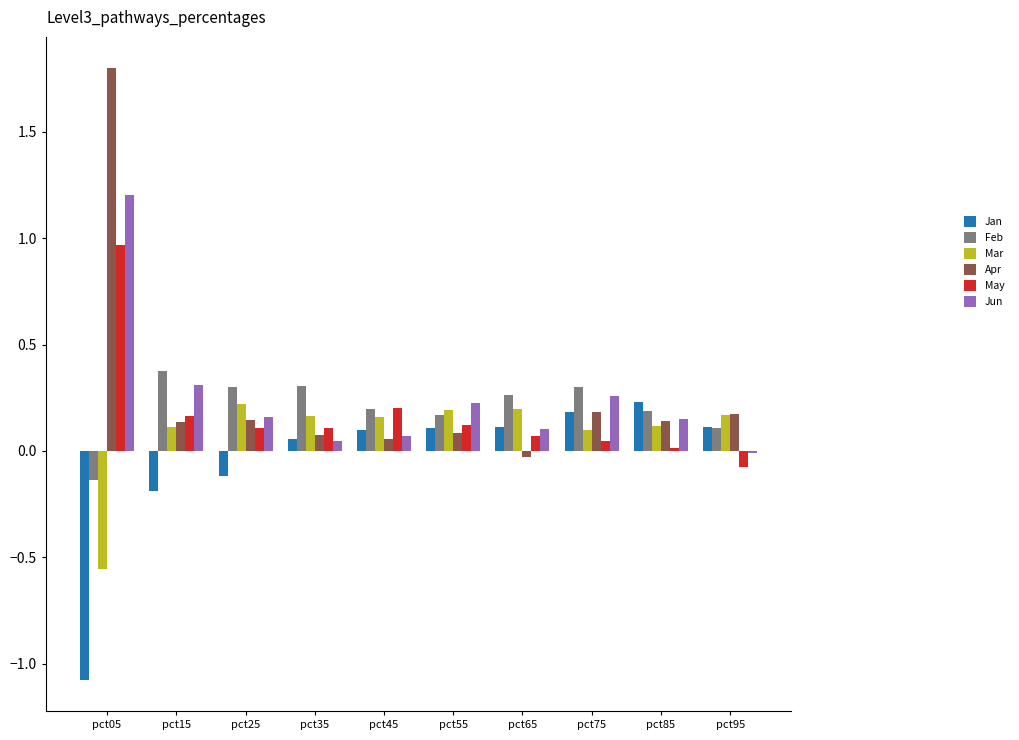

Between pct15 and pct75, which series saw the biggest shift?

Jan